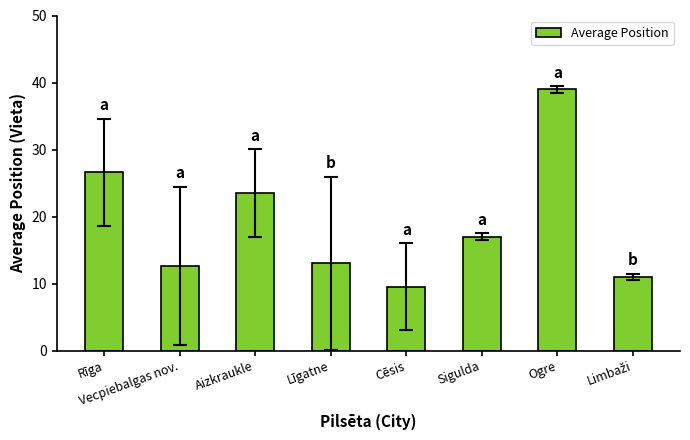

What is the difference between the maximum and minimum values?

29.5